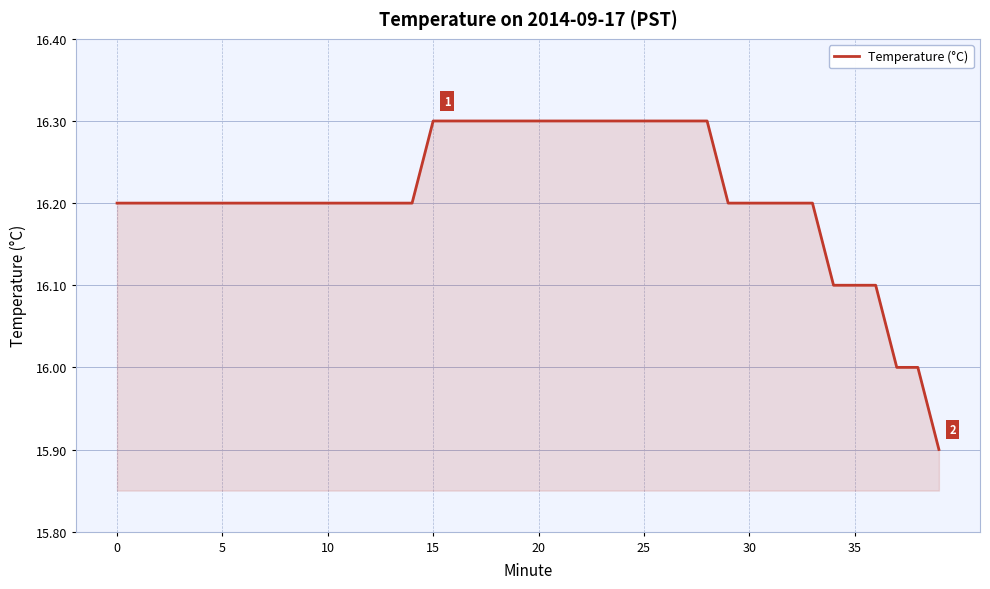

Reading left to right, transcribe all the data shown in this chart.

16.2	16.2	16.2	16.2	16.2	16.2	16.2	16.2	16.2	16.2	16.2	16.2	16.2	16.2	16.2	16.3	16.3	16.3	16.3	16.3	16.3	16.3	16.3	16.3	16.3	16.3	16.3	16.3	16.3	16.2	16.2	16.2	16.2	16.2	16.1	16.1	16.1	16.0	16.0	15.9